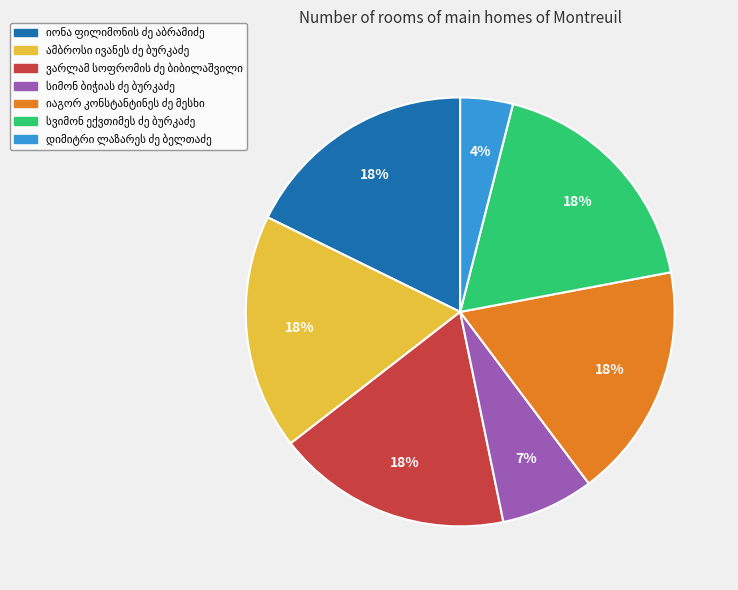

Does any single category account for the majority?

No